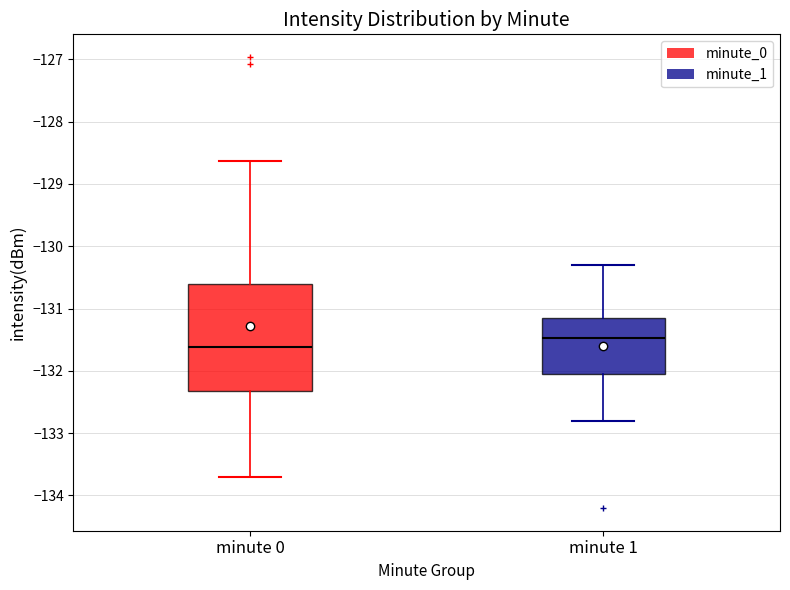

Where does the median line of the box for minute 1 sit on the y-axis? The values are not printed on the chart, so give them approximately, as read against the axis.

-131.5